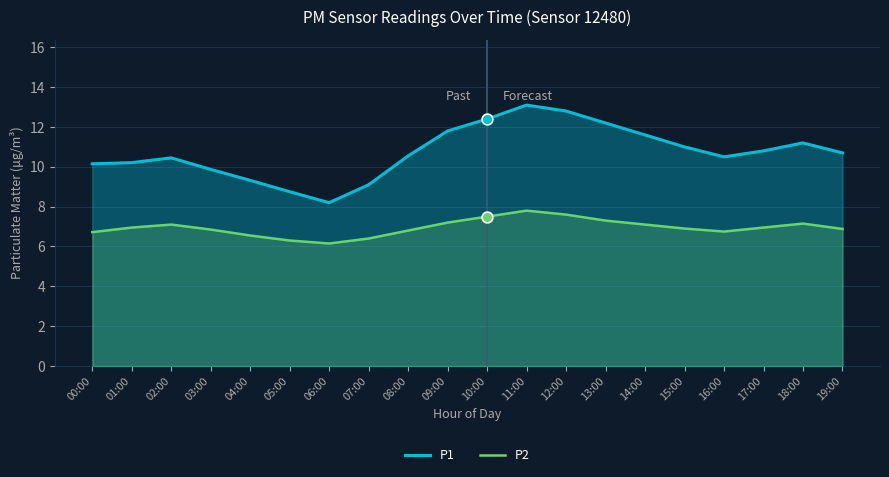

Which series has the largest total across all categories?

P1